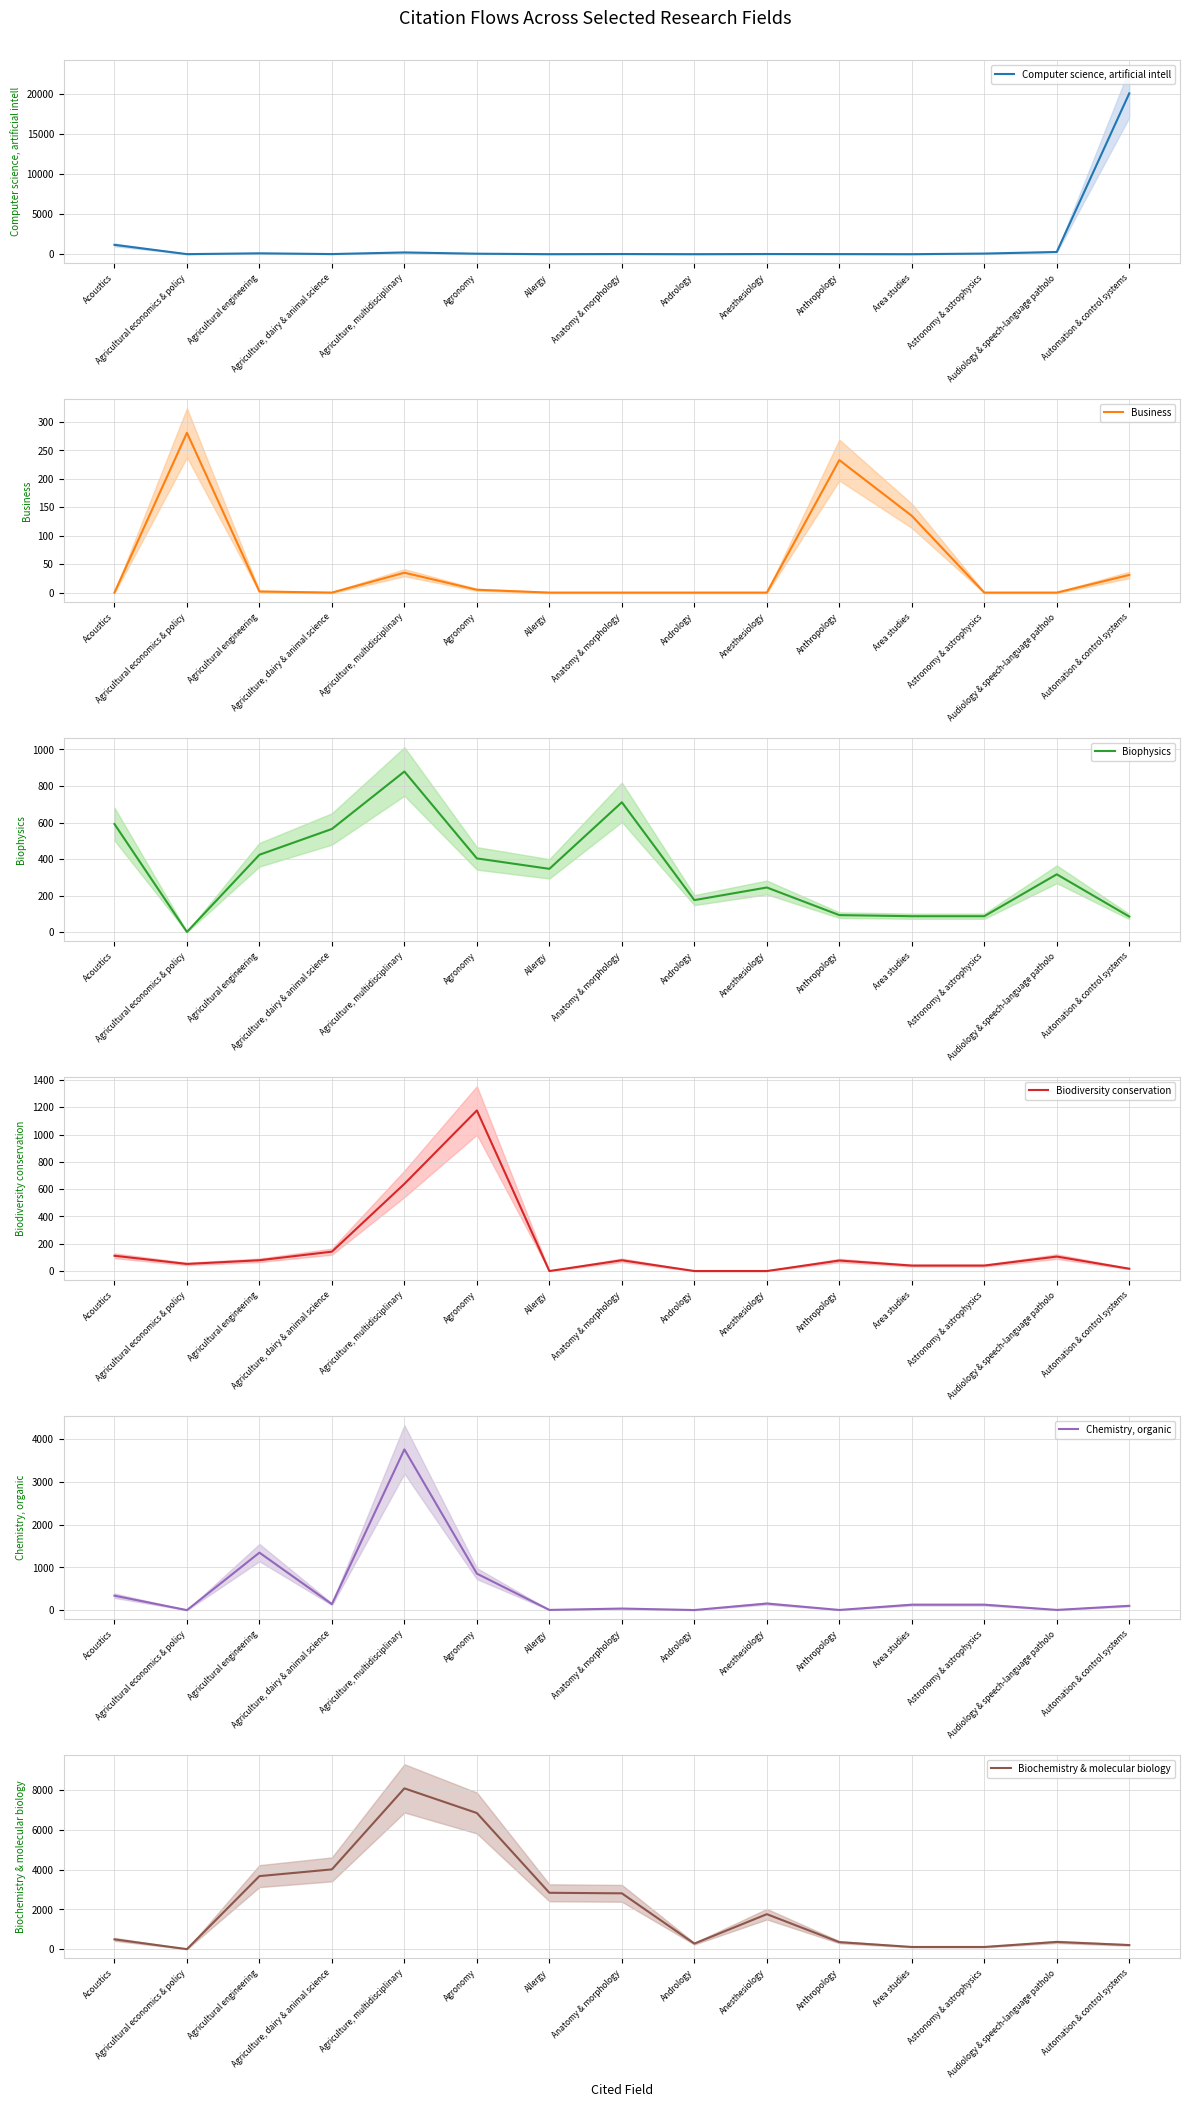

Reading left to right, transcribe all the data shown in this chart.

Computer science, artificial intell: Acoustics=1163	Agricultural economics & policy=5	Agricultural engineering=106	Agriculture, dairy & animal science=14	Agriculture, multidisciplinary=216	Agronomy=58	Allergy=2	Anatomy & morphology=18	Andrology=0	Anesthesiology=19	Anthropology=11	Area studies=0	Astronomy & astrophysics=74	Audiology & speech-language patholo=275	Automation & control systems=20036
Business: Acoustics=0	Agricultural economics & policy=281	Agricultural engineering=2	Agriculture, dairy & animal science=0	Agriculture, multidisciplinary=35	Agronomy=5	Allergy=0	Anatomy & morphology=0	Andrology=0	Anesthesiology=0	Anthropology=233	Area studies=135	Astronomy & astrophysics=0	Audiology & speech-language patholo=0	Automation & control systems=31
Biophysics: Acoustics=592	Agricultural economics & policy=2	Agricultural engineering=424	Agriculture, dairy & animal science=565	Agriculture, multidisciplinary=879	Agronomy=404	Allergy=347	Anatomy & morphology=711	Andrology=176	Anesthesiology=245	Anthropology=94	Area studies=88	Astronomy & astrophysics=88	Audiology & speech-language patholo=317	Automation & control systems=86
Biodiversity conservation: Acoustics=112	Agricultural economics & policy=52	Agricultural engineering=79	Agriculture, dairy & animal science=142	Agriculture, multidisciplinary=639	Agronomy=1177	Allergy=0	Anatomy & morphology=79	Andrology=0	Anesthesiology=0	Anthropology=77	Area studies=40	Astronomy & astrophysics=40	Audiology & speech-language patholo=106	Automation & control systems=17
Chemistry, organic: Acoustics=338	Agricultural economics & policy=0	Agricultural engineering=1346	Agriculture, dairy & animal science=140	Agriculture, multidisciplinary=3763	Agronomy=854	Allergy=5	Anatomy & morphology=37	Andrology=2	Anesthesiology=154	Anthropology=4	Area studies=127	Astronomy & astrophysics=127	Audiology & speech-language patholo=5	Automation & control systems=101
Biochemistry & molecular biology: Acoustics=494	Agricultural economics & policy=2	Agricultural engineering=3677	Agriculture, dairy & animal science=4016	Agriculture, multidisciplinary=8093	Agronomy=6852	Allergy=2838	Anatomy & morphology=2811	Andrology=281	Anesthesiology=1762	Anthropology=354	Area studies=111	Astronomy & astrophysics=111	Audiology & speech-language patholo=364	Automation & control systems=208